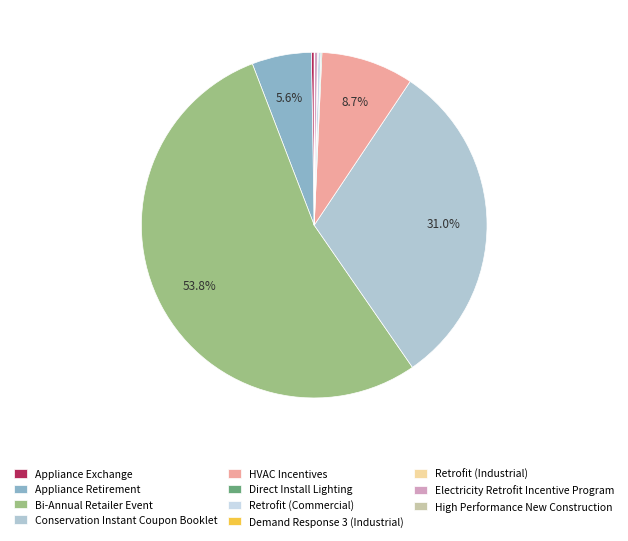

Is it true that Demand Response 3 (Industrial) is 0% of the pie?

True